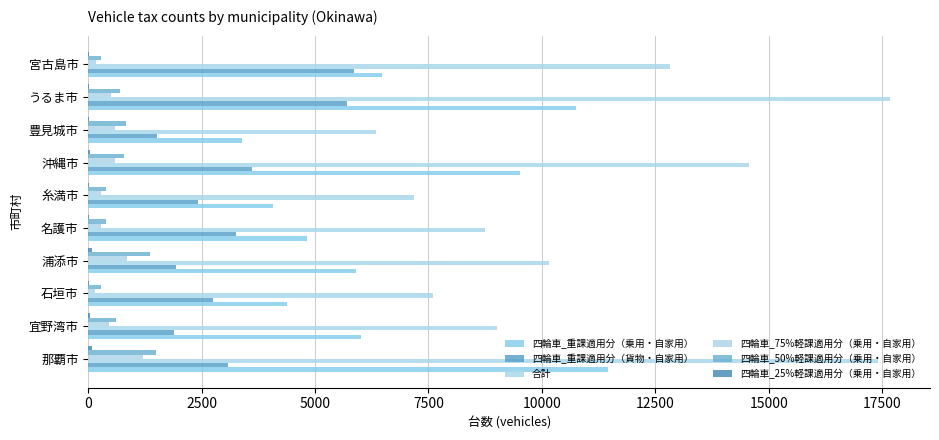

What is the greatest value displayed?

17672